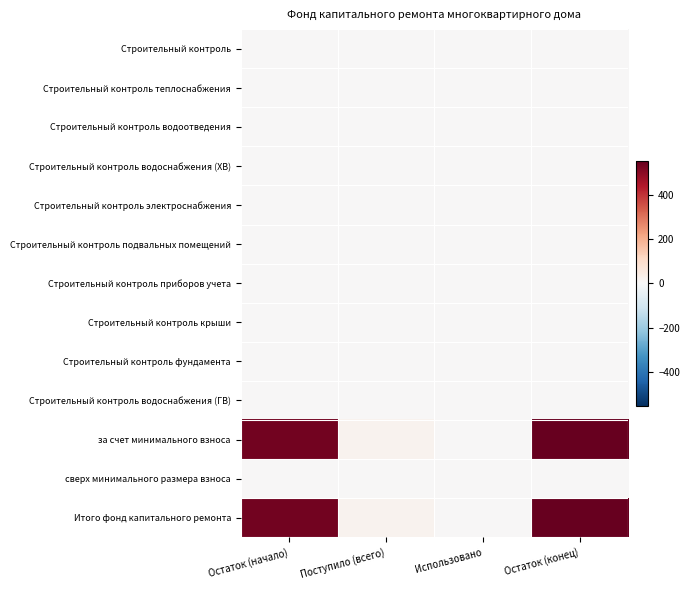

What is the difference between the highest and lowest values at Остаток (начало)?

533.2